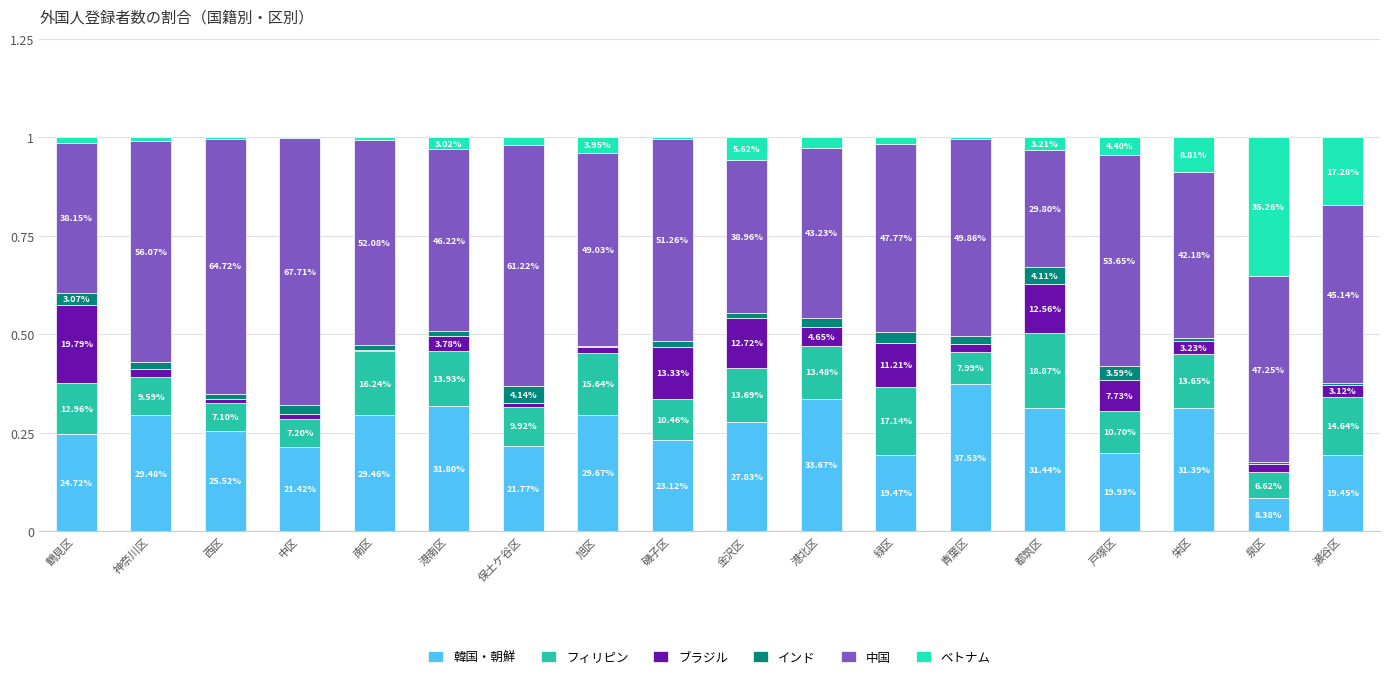

Are the bars grouped side by side (vs. stacked)?

No